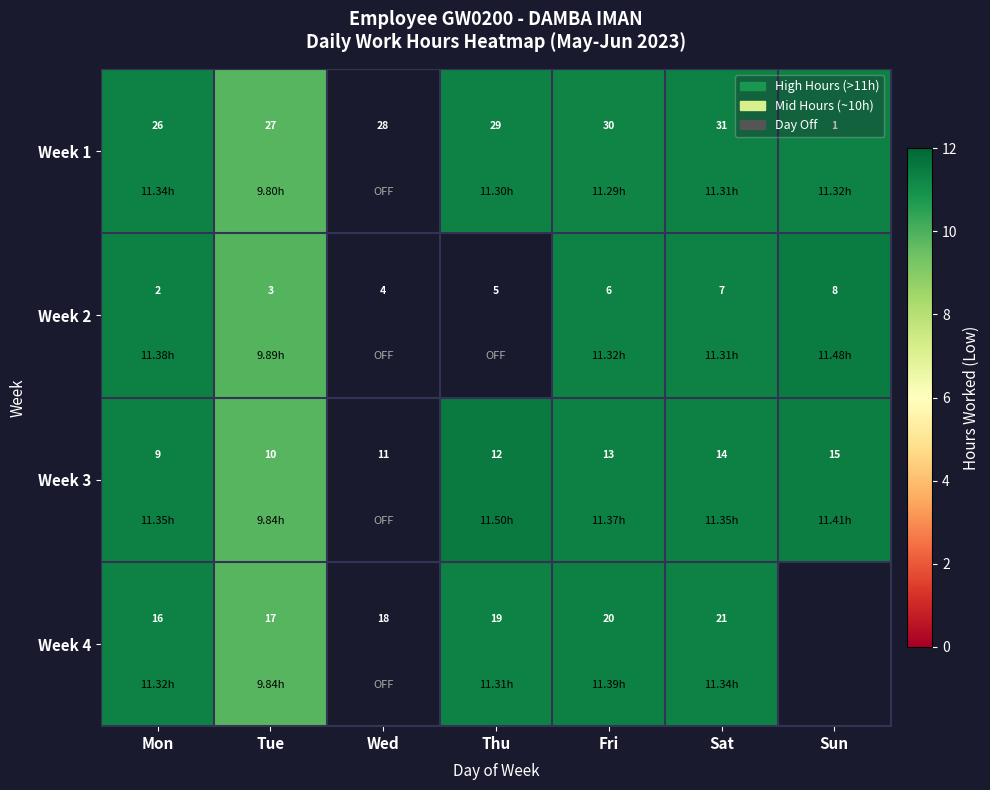

Is the value of Week 4 at Mon greater than the value of Week 2 at Mon?

Yes